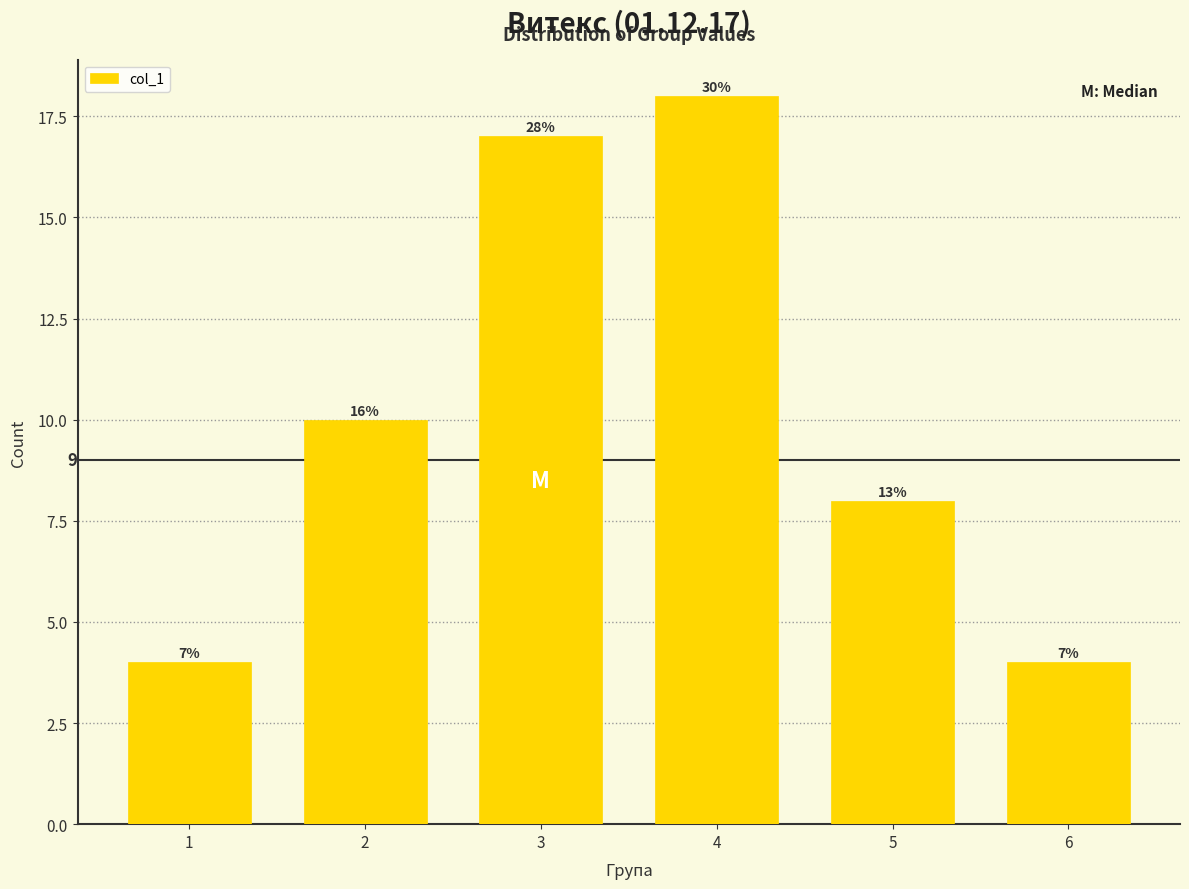

Are the bars horizontal?

No